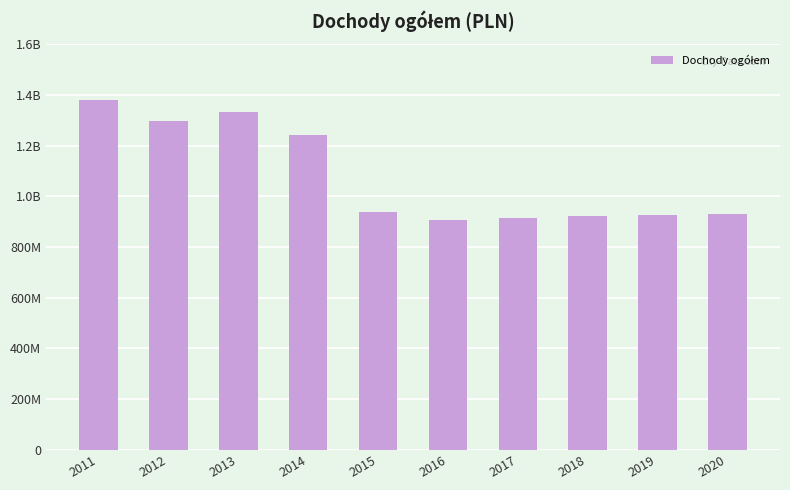

Reading left to right, transcribe all the data shown in this chart.

1381470569	1298900427	1333777518	1241999557	936963528	907586816	915496797	921169470	926563223	932367744